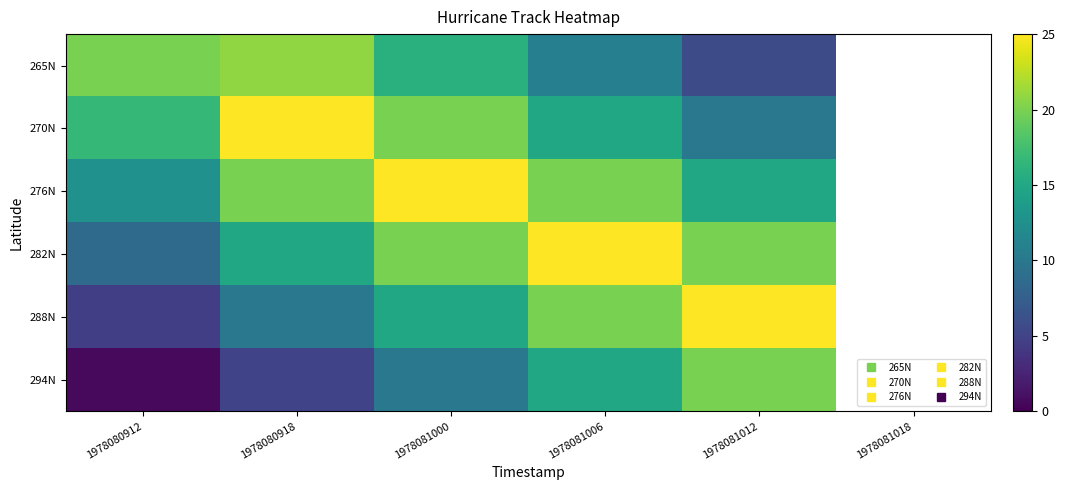

Which category has the highest value across all series?

1978080918